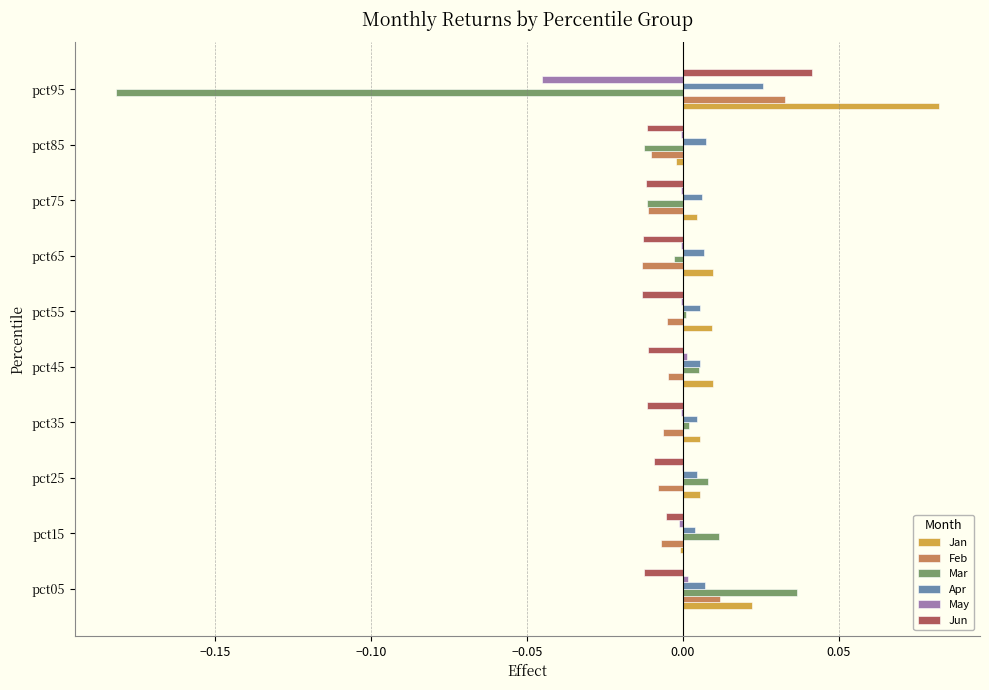

The Apr series shows 0.0 at pct25. True or false?

True